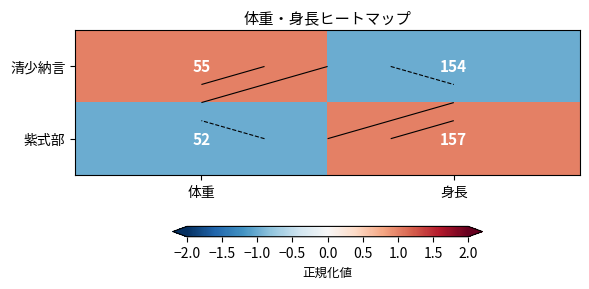

Is the value of 紫式部 at 体重 greater than the value of 清少納言 at 身長?

No